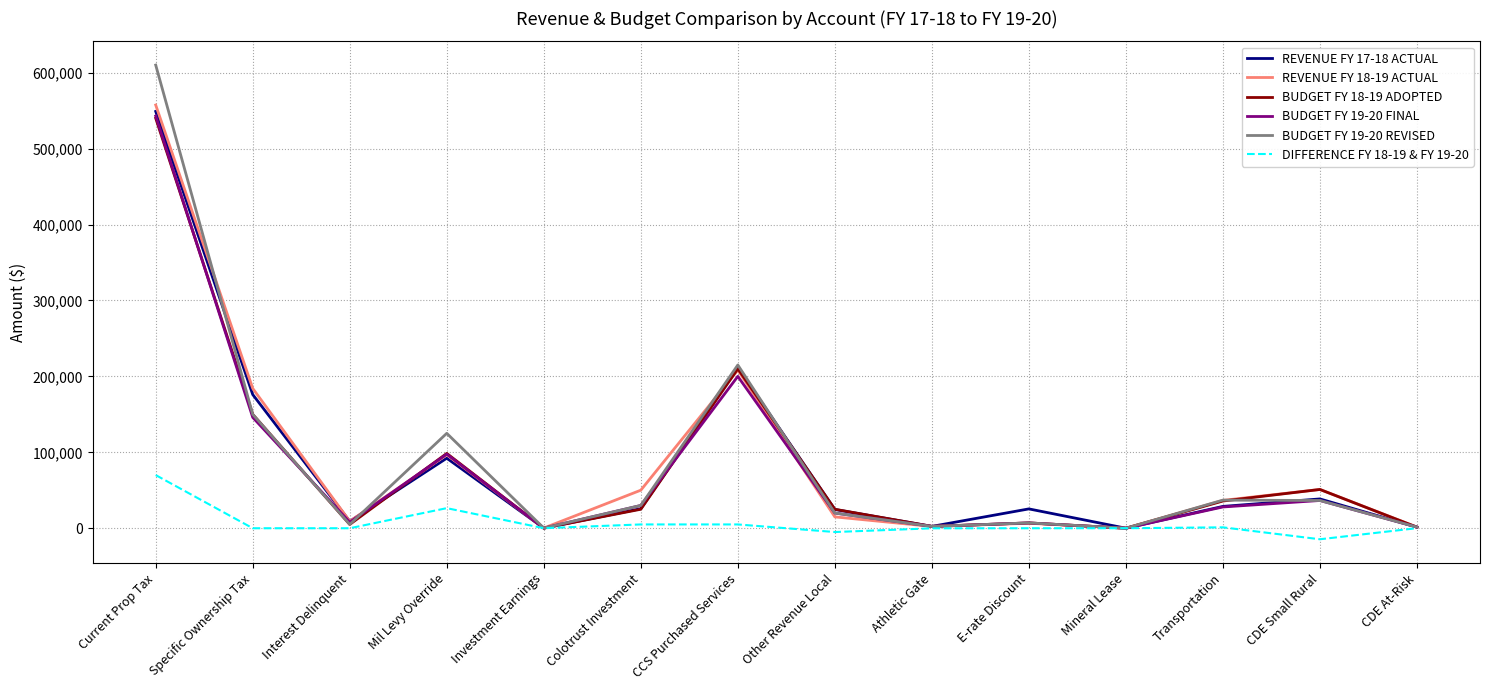

Is the value of DIFFERENCE FY 18-19 & FY 19-20 at Specific Ownership Tax greater than the value of BUDGET FY 19-20 REVISED at Other Revenue Local?

No